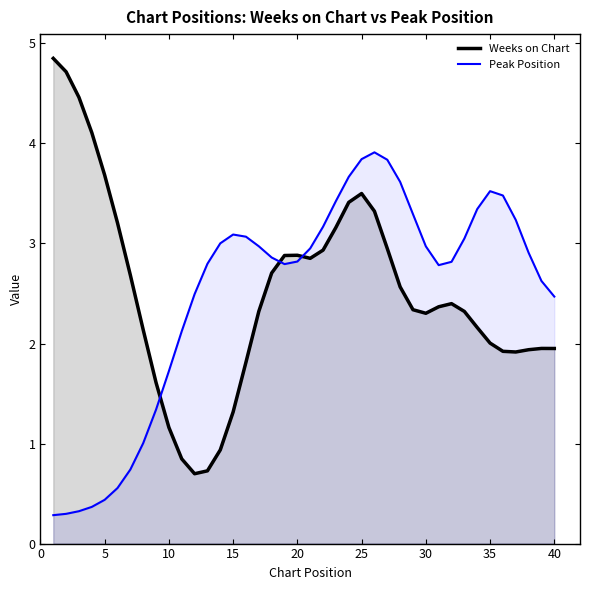

How many lines are shown in the chart?

2